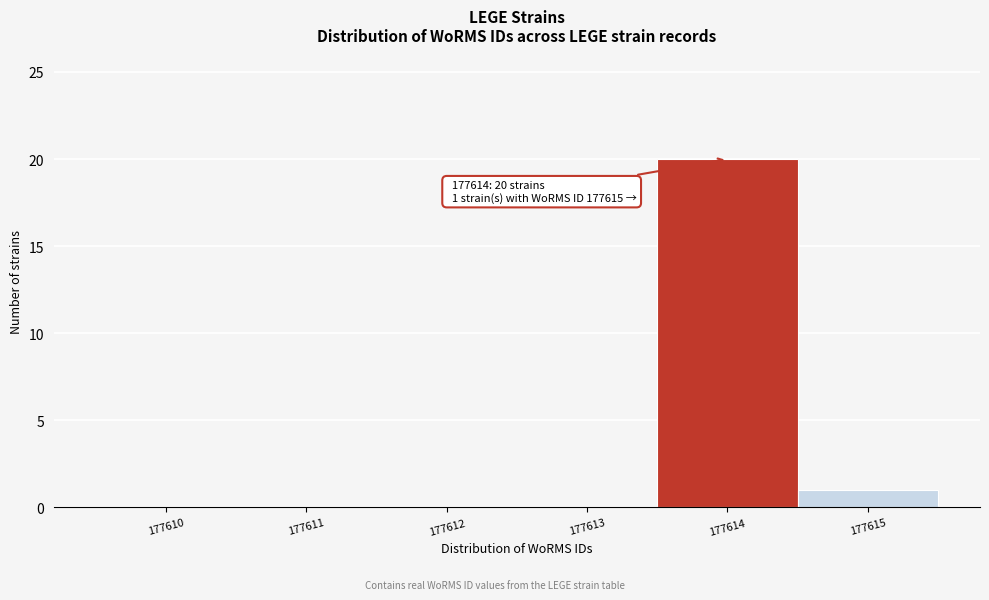

Reading left to right, transcribe all the data shown in this chart.

177610=0	177611=0	177612=0	177613=0	177614=20	177615=1